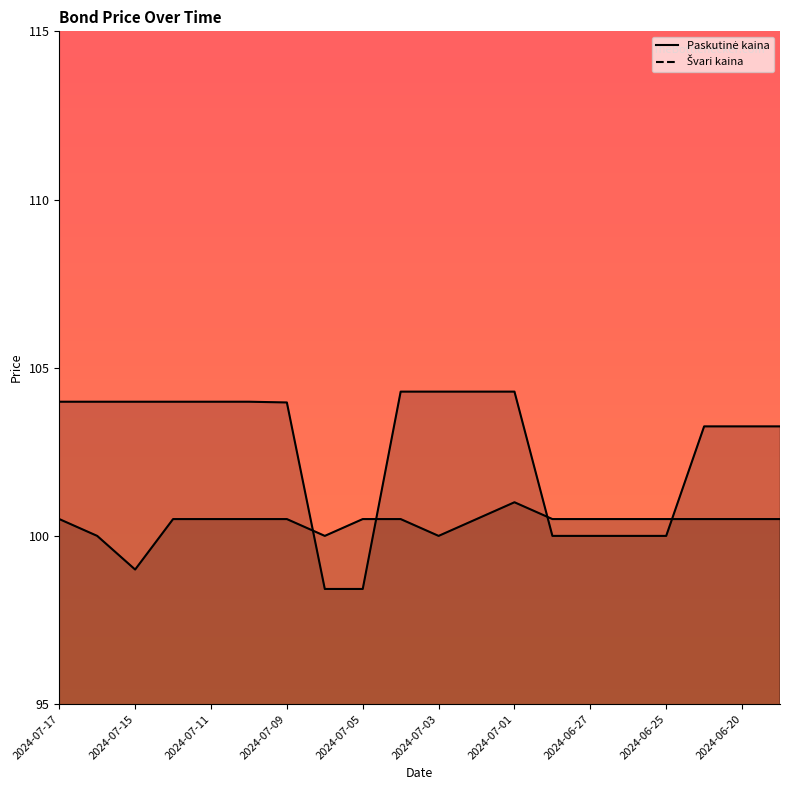

List the labels in order of Švari kaina value, smallest first.

2024-07-15, 2024-07-16, 2024-07-08, 2024-07-03, 2024-07-17, 2024-07-12, 2024-07-11, 2024-07-10, 2024-07-09, 2024-07-05, 2024-07-04, 2024-07-02, 2024-06-28, 2024-06-27, 2024-06-26, 2024-06-25, 2024-06-21, 2024-06-20, 2024-06-19, 2024-07-01